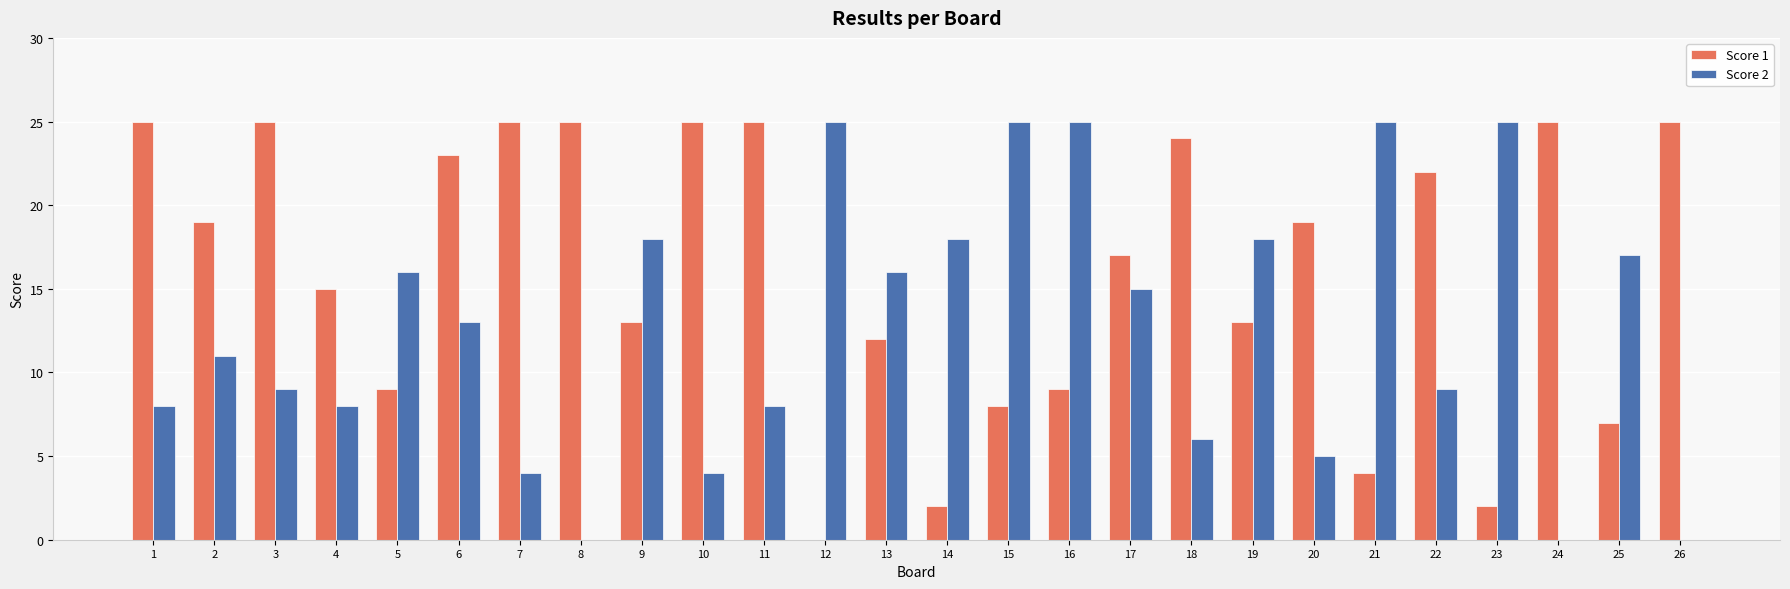

How many data points does each series have?

26